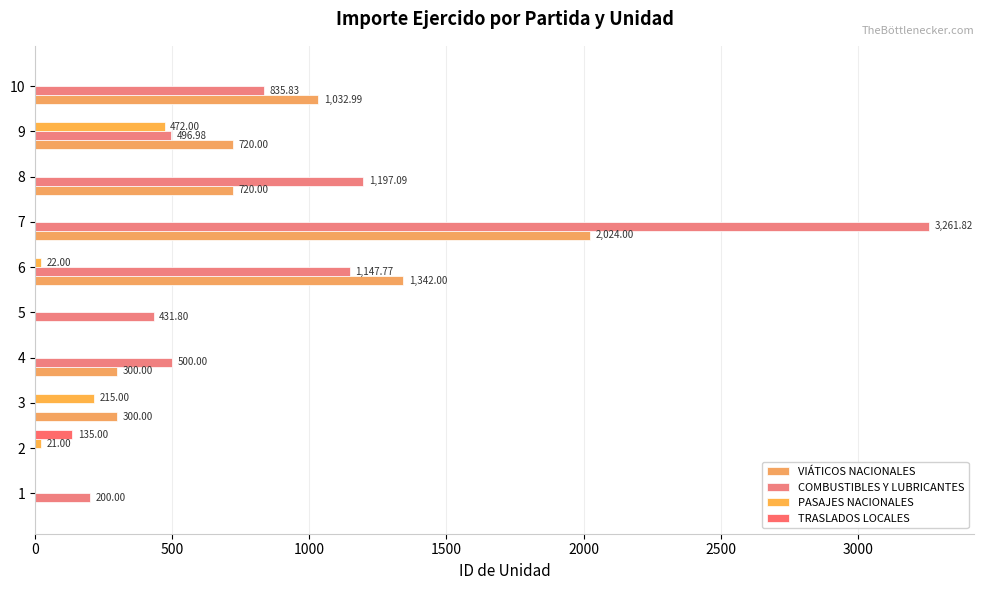

How many values in PASAJES NACIONALES are above zero?

4